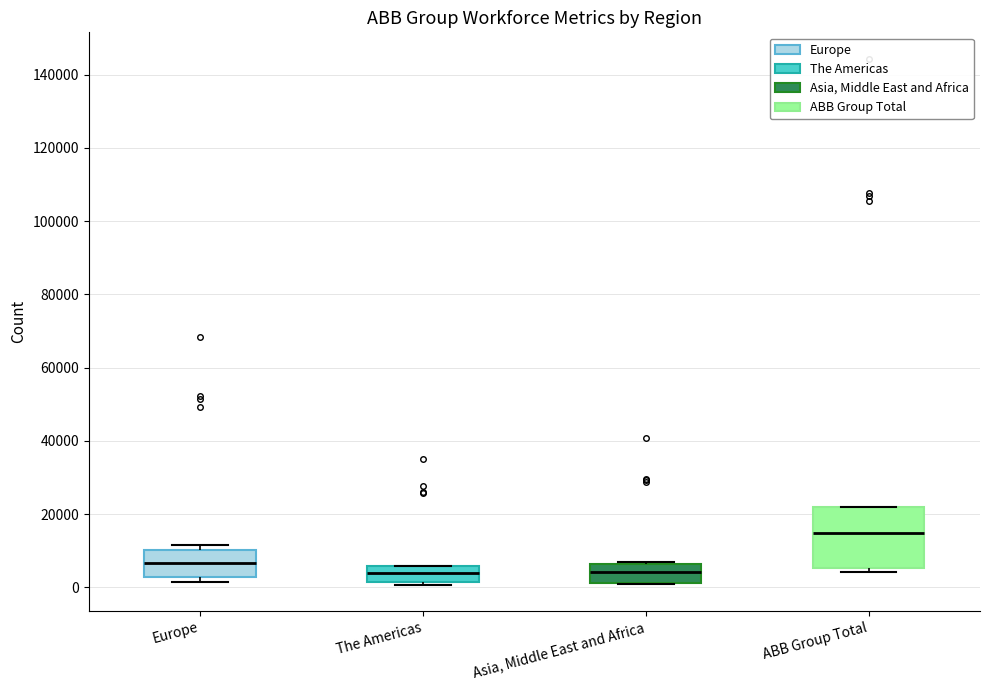

Reading left to right, transcribe this box plot: for each box, give where its median line is, the range the box spans, and where its two whiskers end, as read against the y-axis. The values are not printed on the chart, so give them approximately, as read against the axis.

Europe: median 6000, box 2000 to 10000, whiskers 2000 (just below the box's lower edge) to 12000
The Americas: median 4000, box 2000 to 6000, whiskers 0 to 6000
Asia, Middle East and Africa: median 4000, box 2000 to 6000, whiskers 0 to 6000
ABB Group Total: median 14000, box 6000 to 22000, whiskers 4000 to 22000